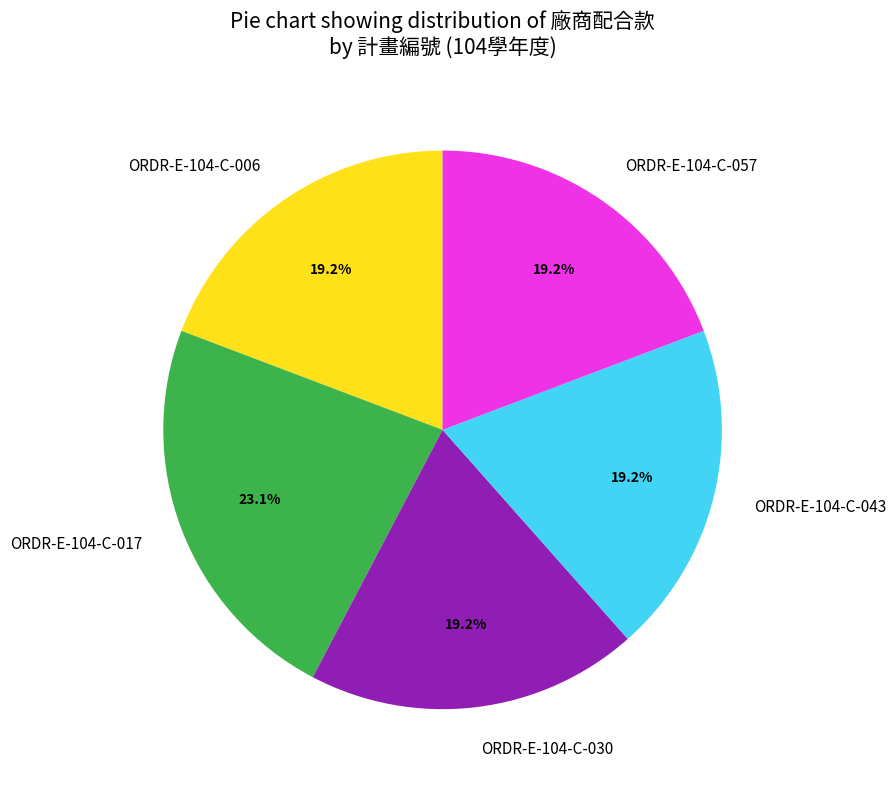

How many segments does this pie chart have?

5